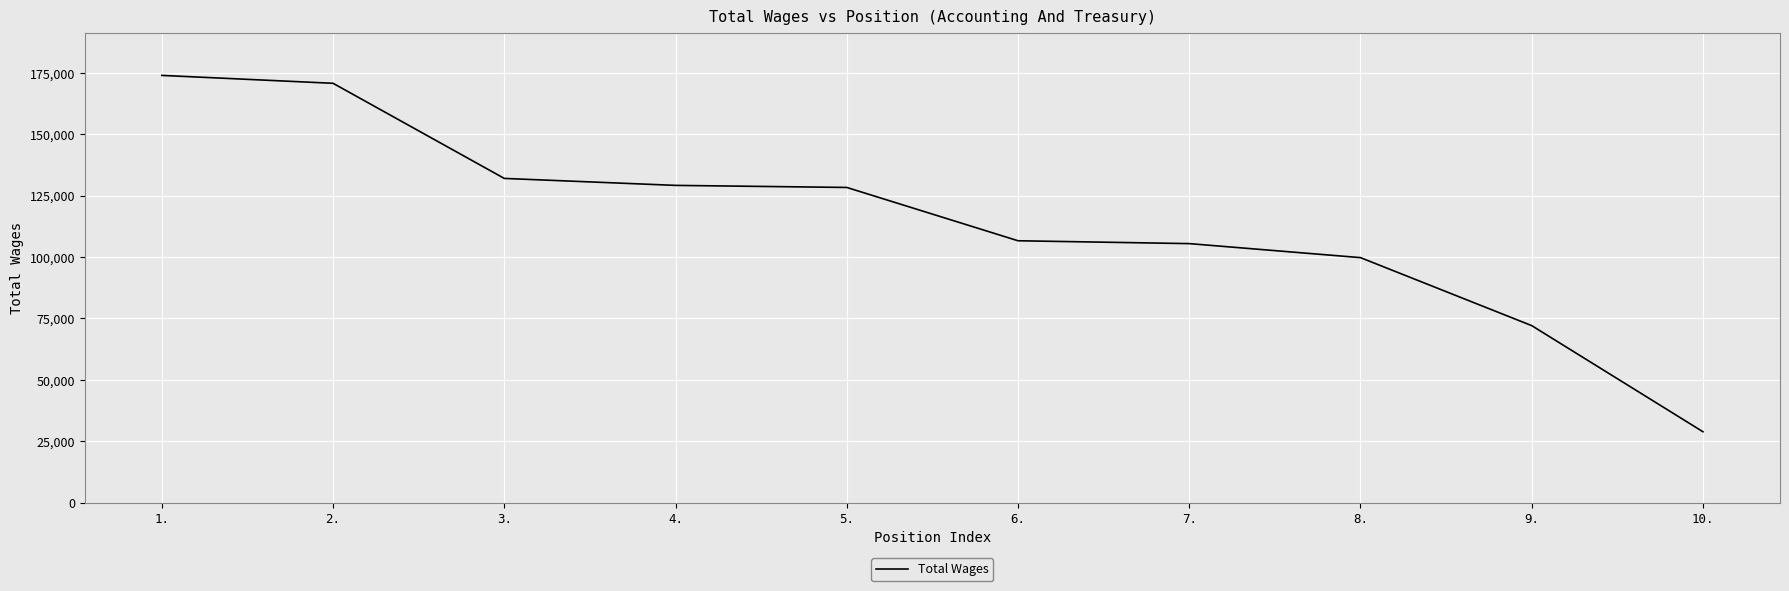

Reading left to right, what are all the values shown in this chart?

173922	170707	131985	129150	128309	106612	105445	99742	72066	28868